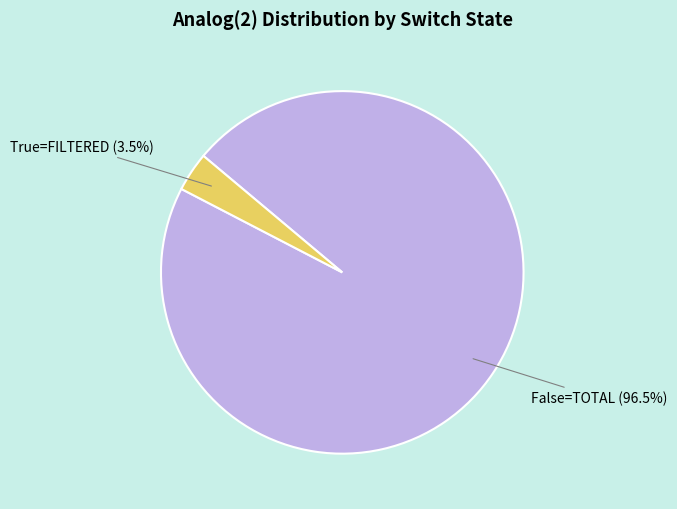

How much of the chart is everything except True=FILTERED (3.5%)?

96.5%